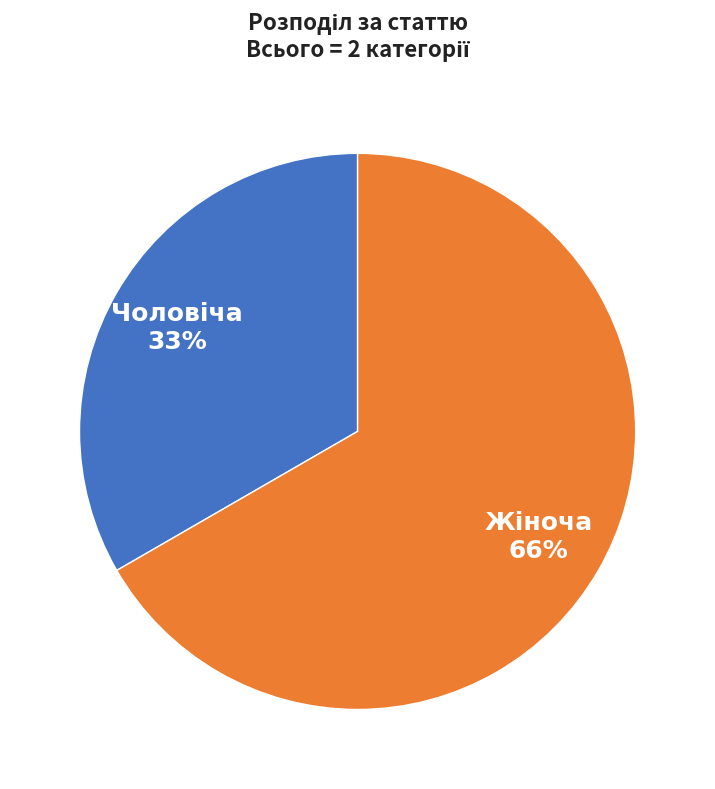

To the nearest percent, what is the difference between the Жіноча and Чоловіча slice percentages?

33%